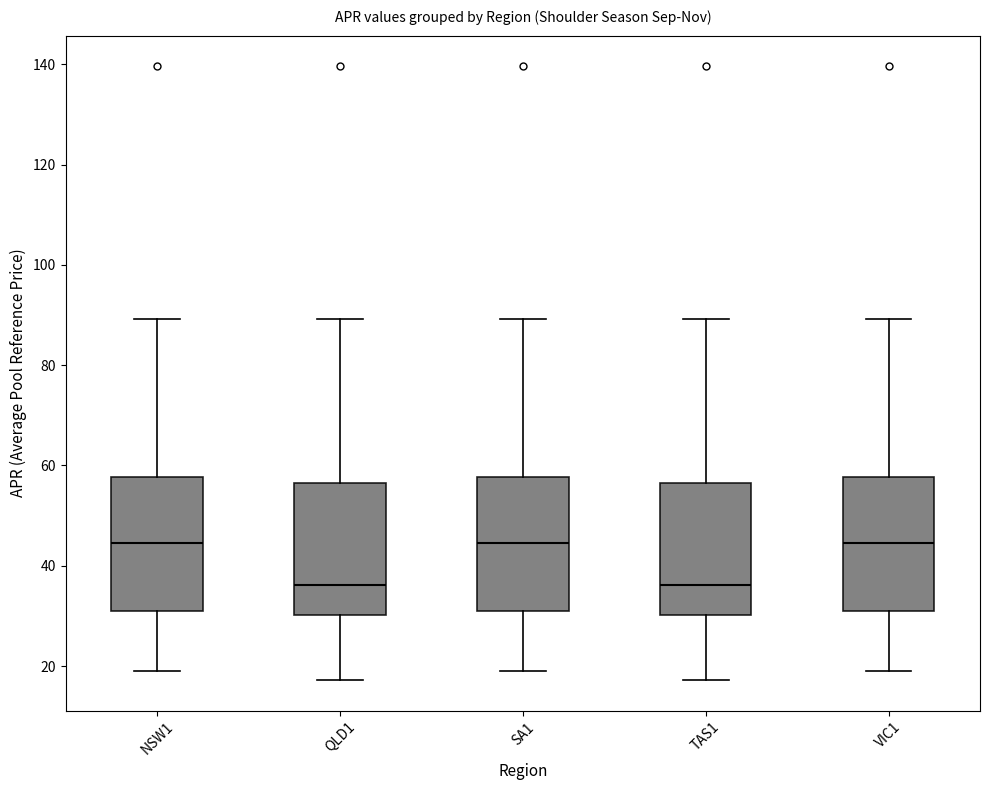

Reading left to right, read every box against the y-axis: the position of its median line, the range the box covers, and the ends of its whiskers. The values are not printed on the chart, so give them approximately, as read against the axis.

NSW1: median 44, box 30 to 58, whiskers 18 to 90
QLD1: median 36, box 30 to 56, whiskers 18 to 90
SA1: median 44, box 30 to 58, whiskers 18 to 90
TAS1: median 36, box 30 to 56, whiskers 18 to 90
VIC1: median 44, box 30 to 58, whiskers 18 to 90